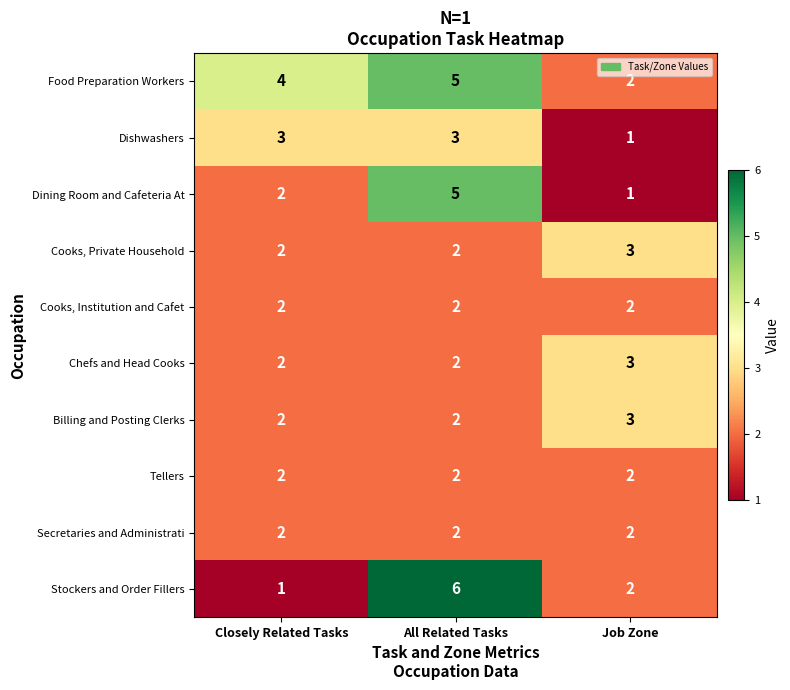

What is the sum of all Cooks, Institution and Cafet values?

6